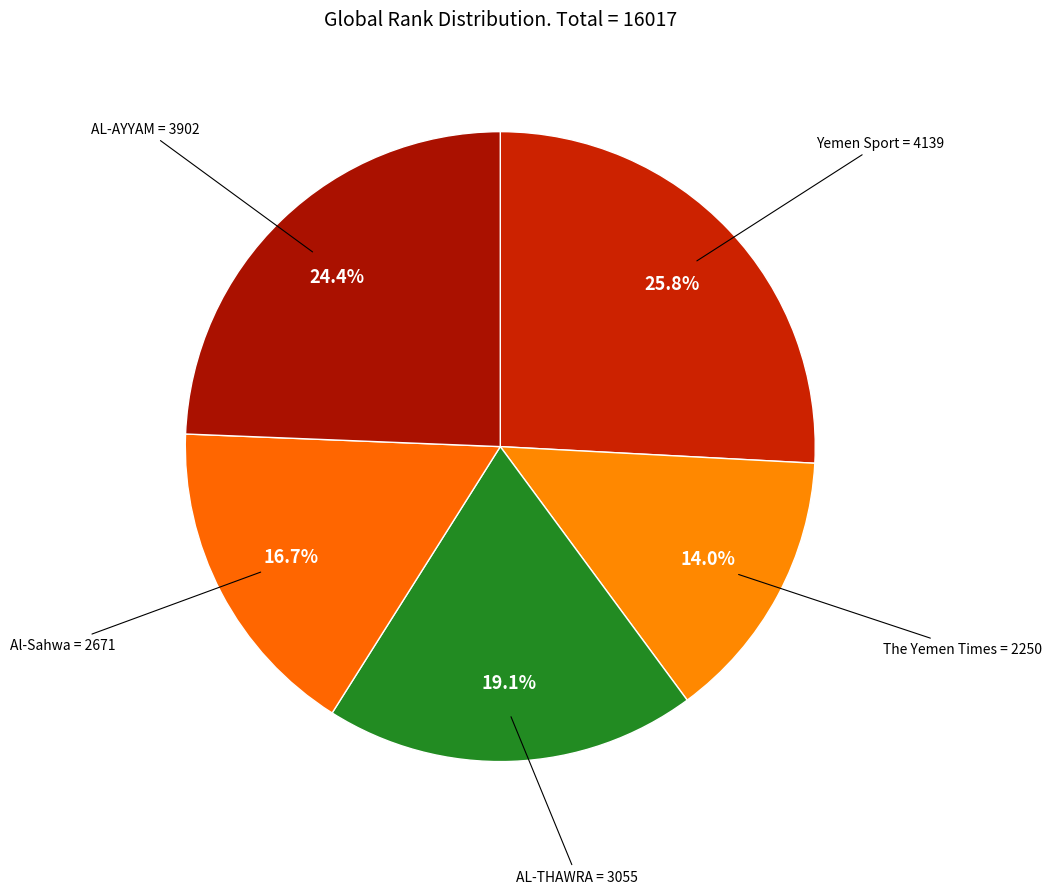

How much of the chart is everything except AL-AYYAM?

75.6%